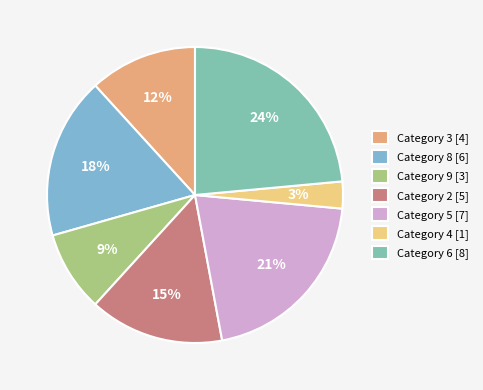

To the nearest percent, what is the difference between the largest and smallest slice percentages?

21%